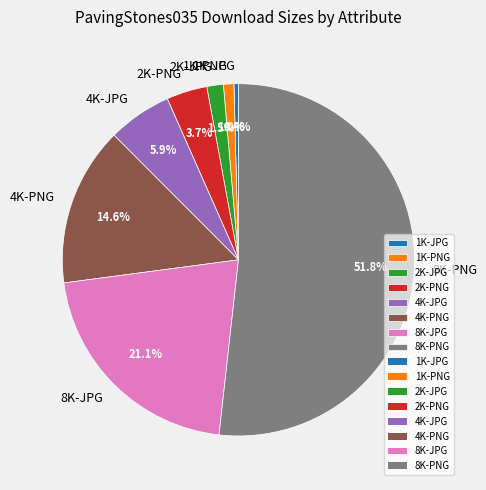

How many slices are in this pie chart?

8